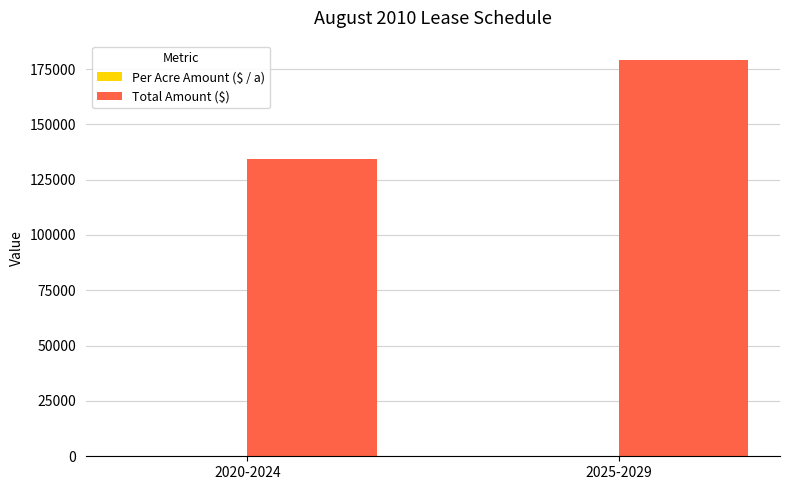

The value of Total Amount ($) at 2025-2029 is 178873. True or false?

True